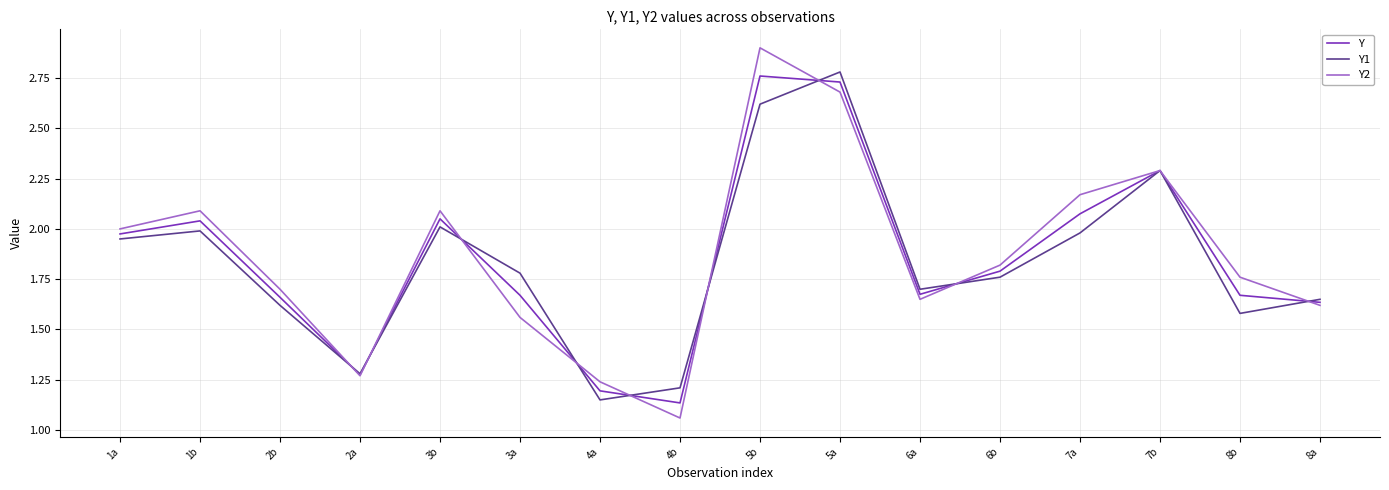

Is this an area chart (filled region under the line)?

No